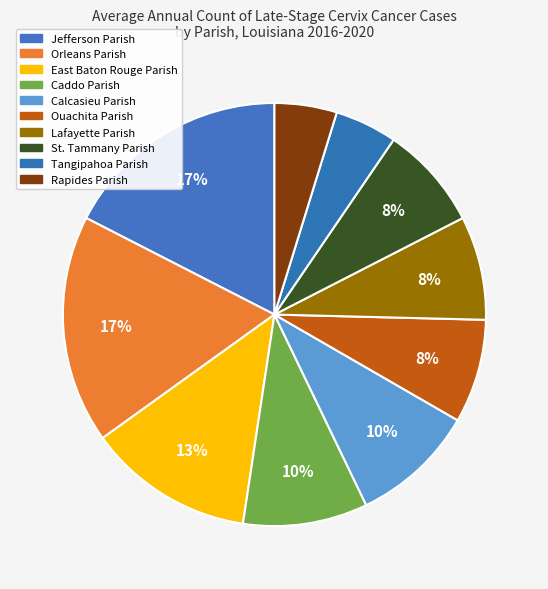

To the nearest percent, what percentage of the pie is Calcasieu Parish?

10%